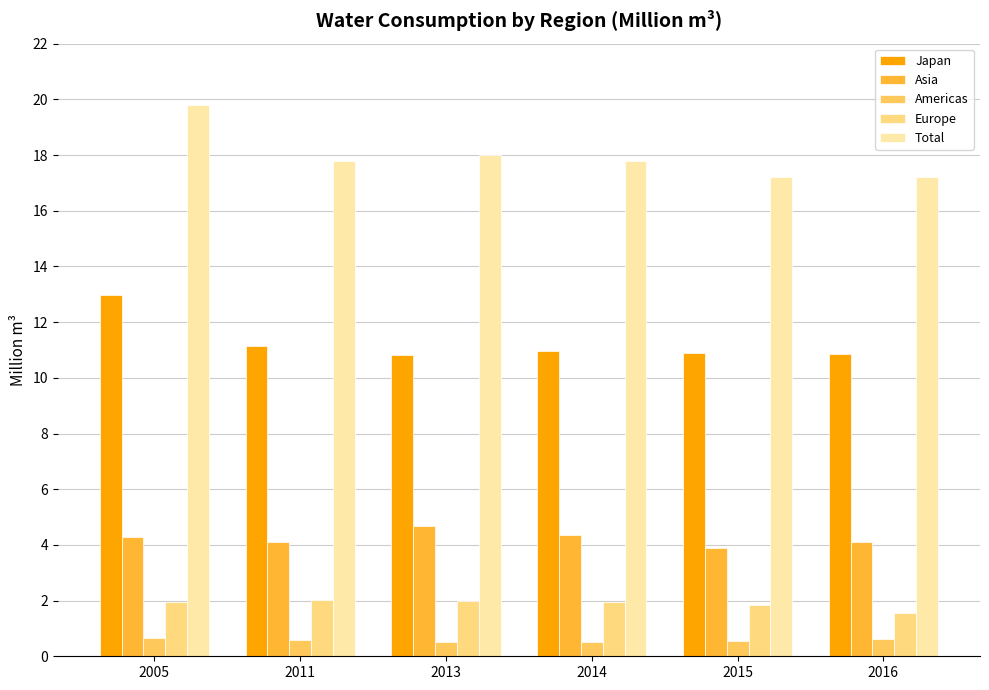

Is the value of Total at 2011 greater than the value of Japan at 2013?

Yes